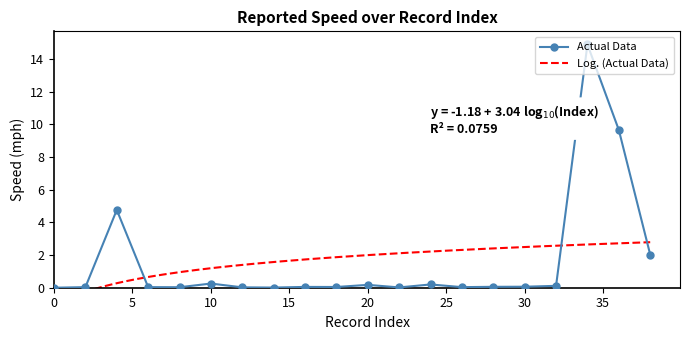

Where is the first local minimum?

8